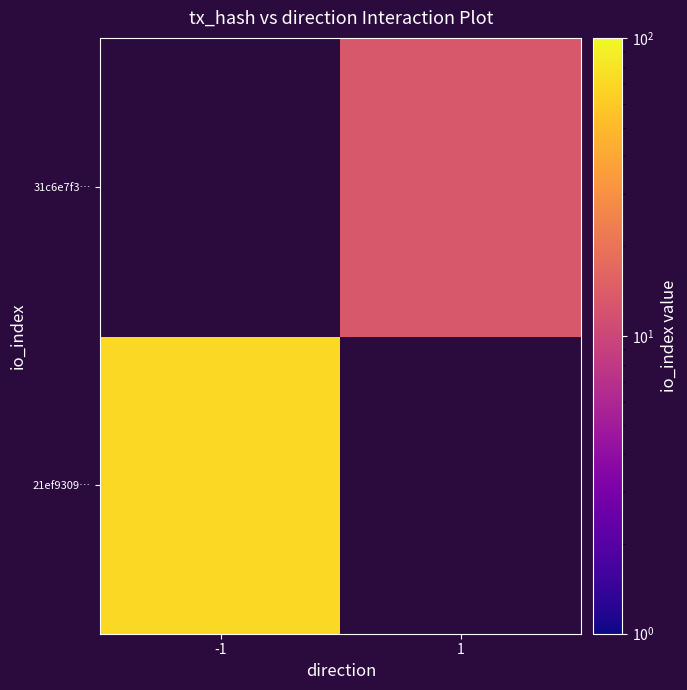

Which label corresponds to the largest value in the chart?

-1